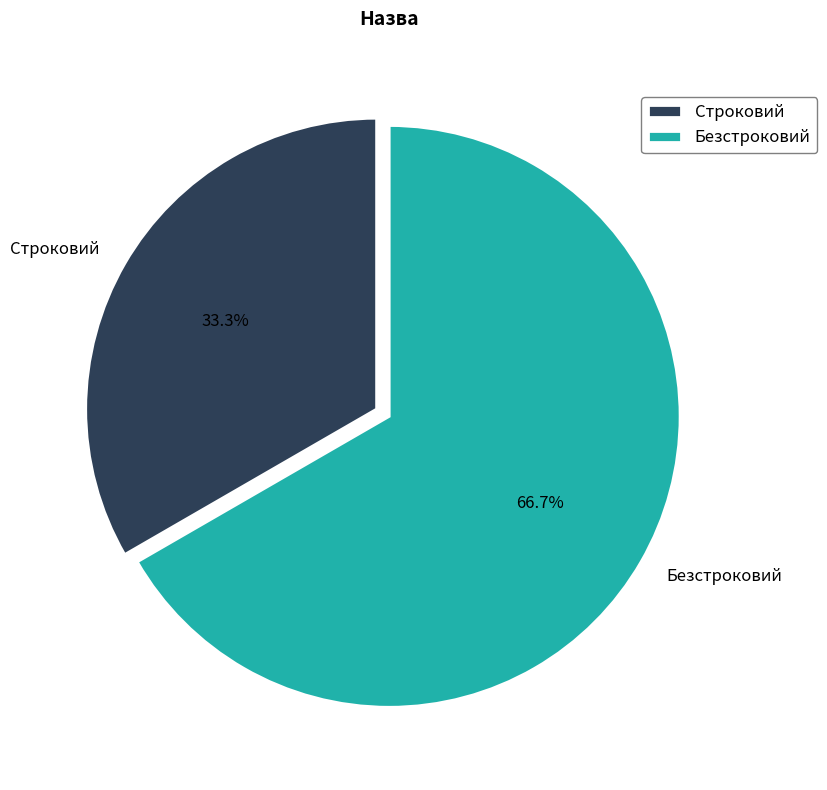

Is there a majority slice in this chart?

Yes